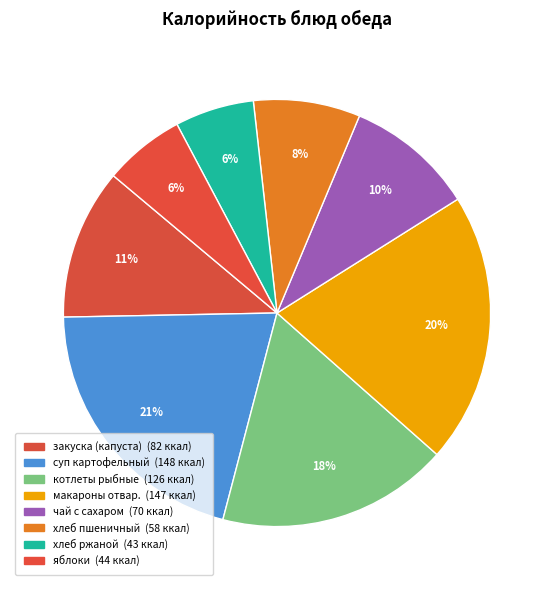

Which slice is the smallest?

хлеб ржаной